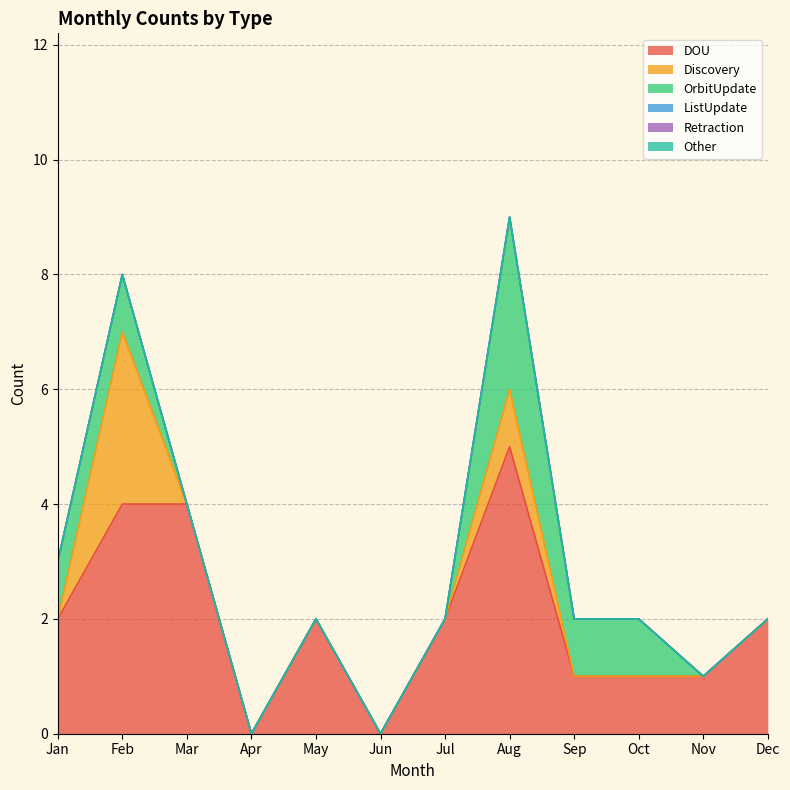

True or false: Retraction and OrbitUpdate intersect in this chart.

False